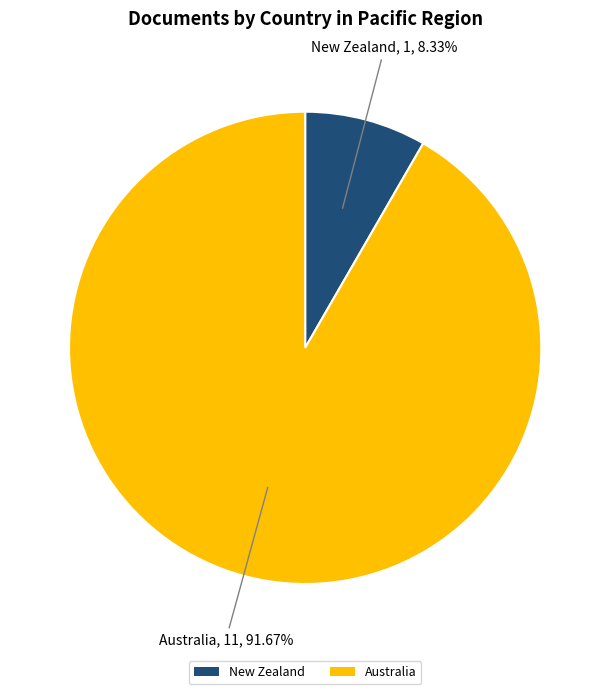

What is the ratio of the value at New Zealand to the value at Australia?

0.1